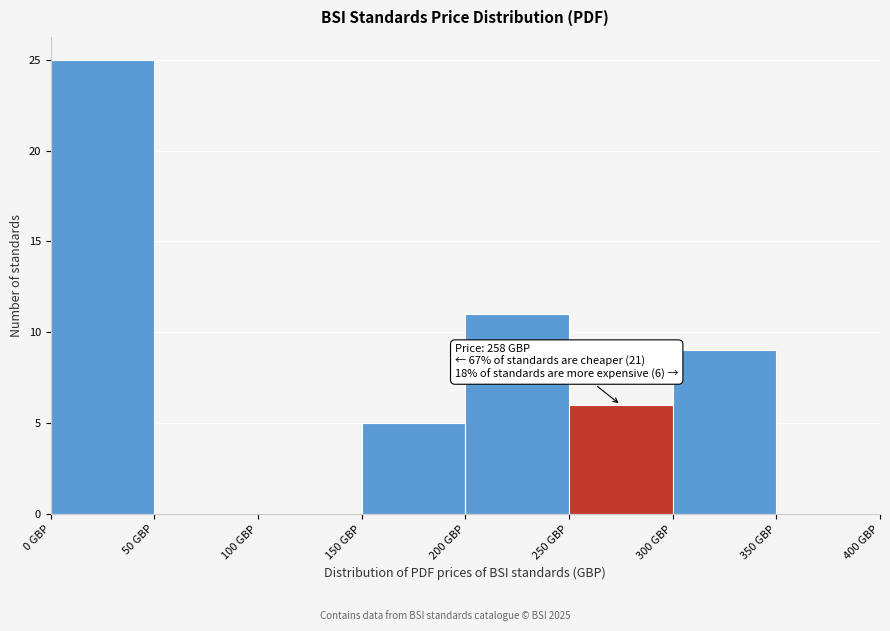

Which range on the x-axis has the tallest bar?

0 to 50